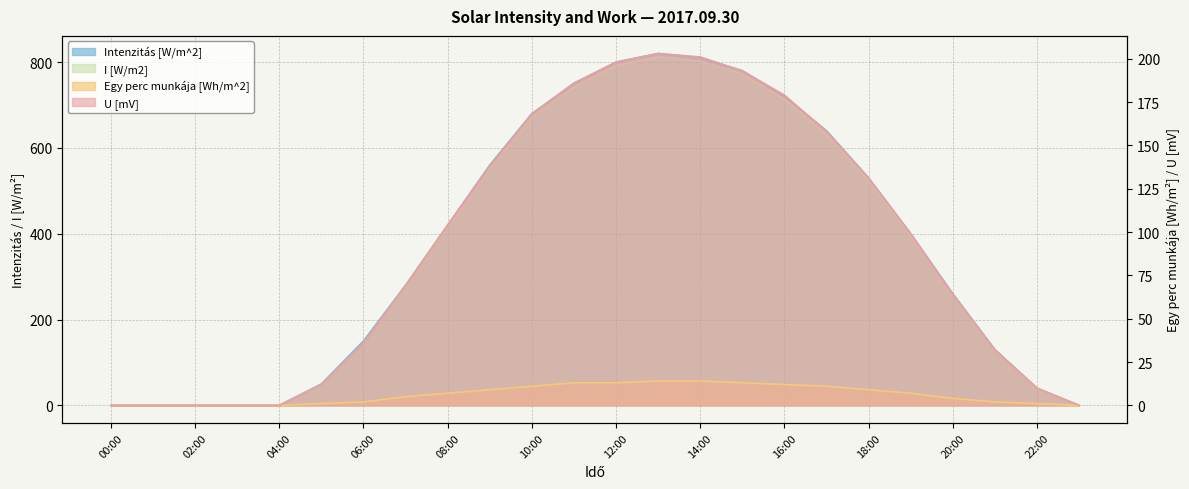

How many values in I [W/m2] are above zero?

18